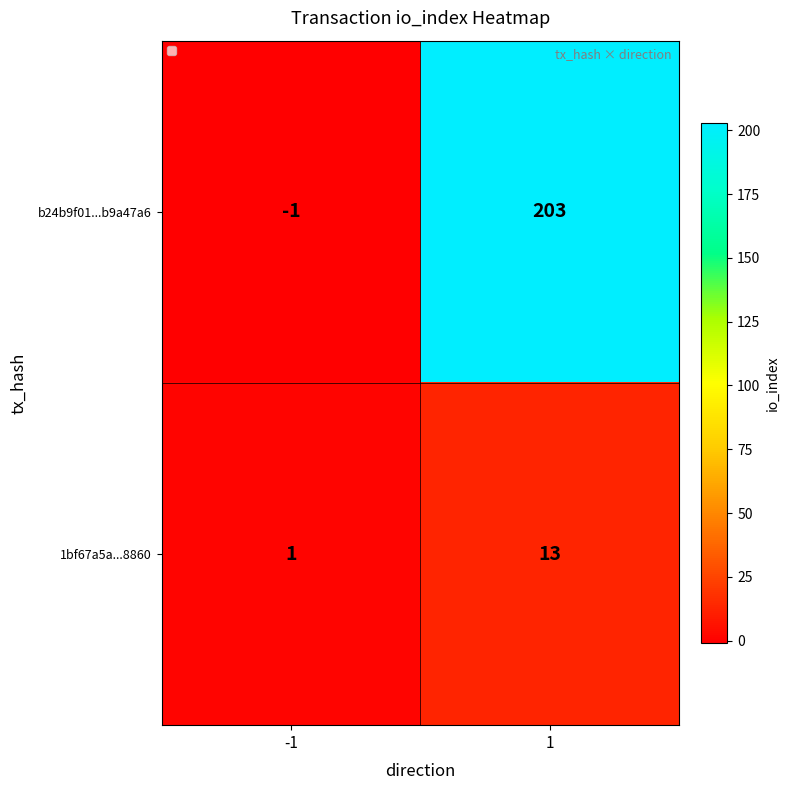

What is the sum of all b24b9f01...b9a47a6 values?

202